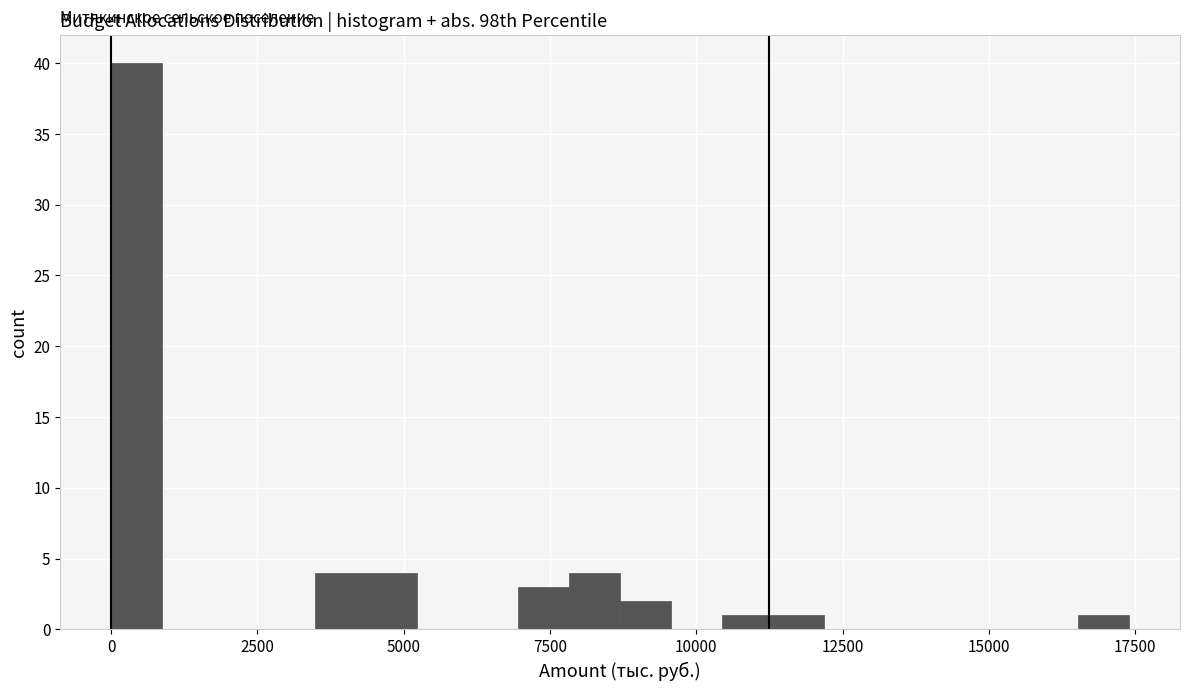

Read against the x-axis, roughly where is the centre of the tallest bar?

500